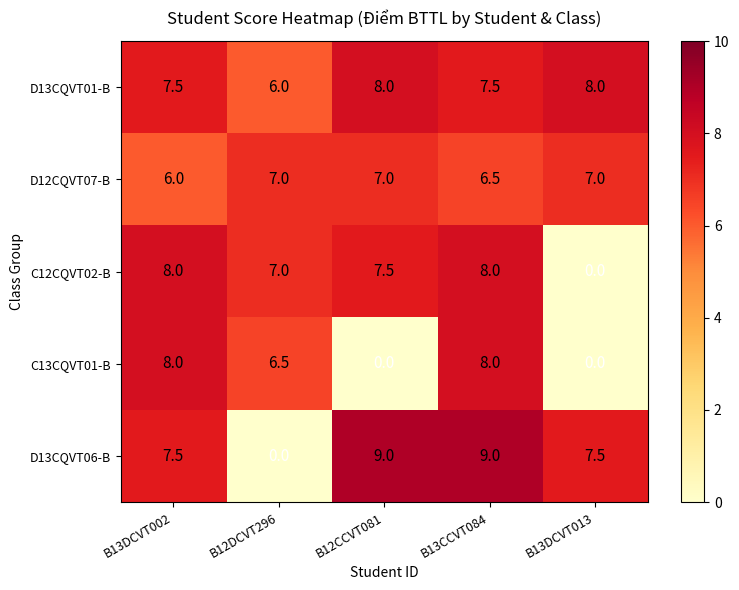

Where is C13CQVT01-B nearest to the value 4?

B12DCVT296